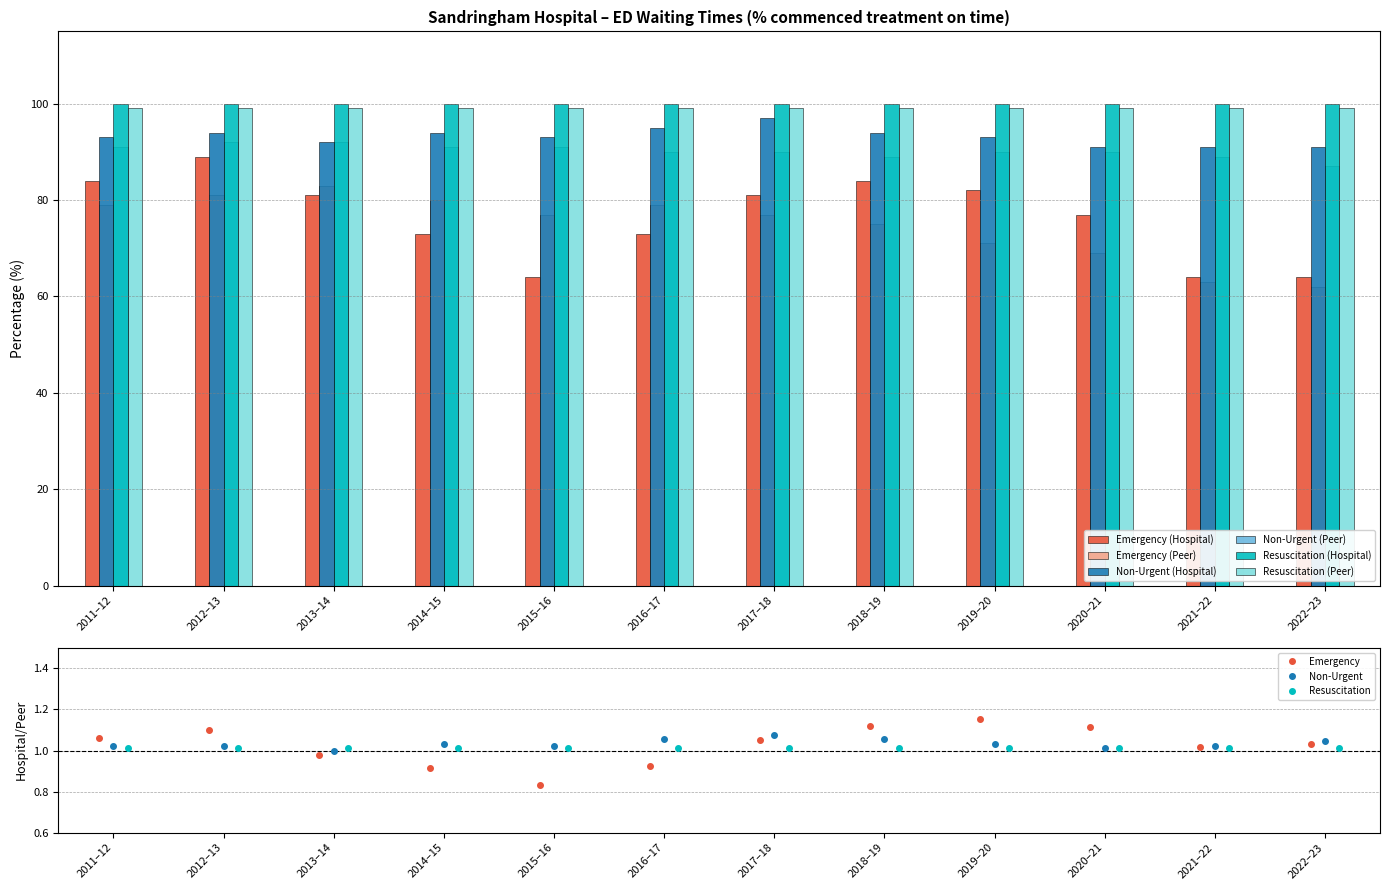

What are all the series names shown in the legend?

Emergency (Hospital), Emergency (Peer), Non-Urgent (Hospital), Non-Urgent (Peer), Resuscitation (Hospital), Resuscitation (Peer)